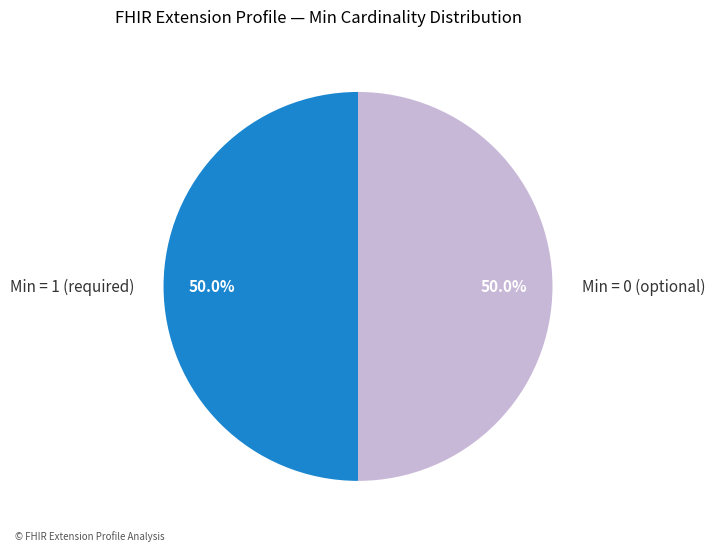

Count the number of slices in the pie.

2